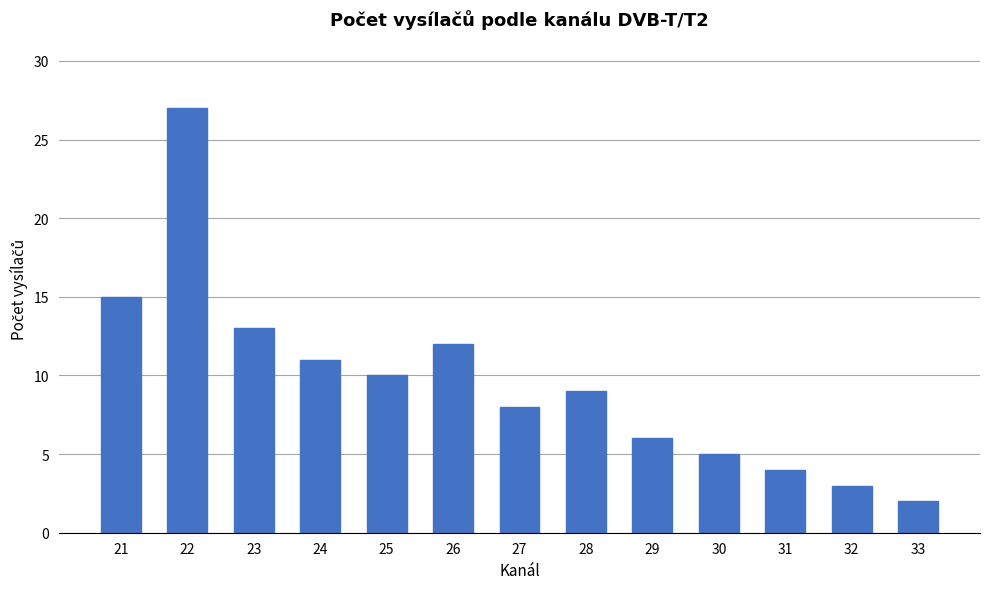

What is the difference between the maximum and minimum values?

25